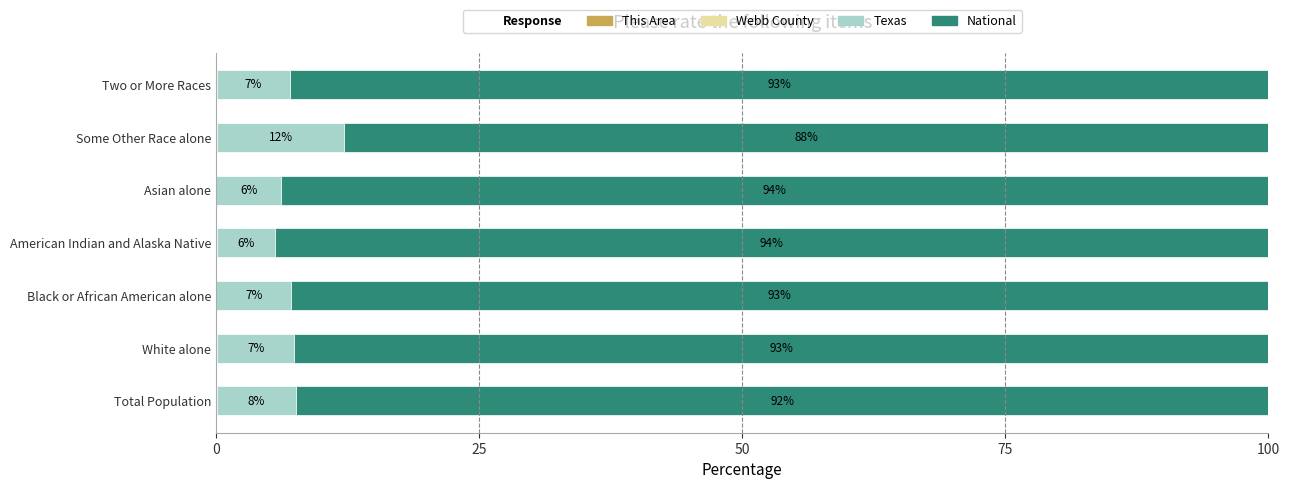

What is the total value across all series at Asian alone?

100.0